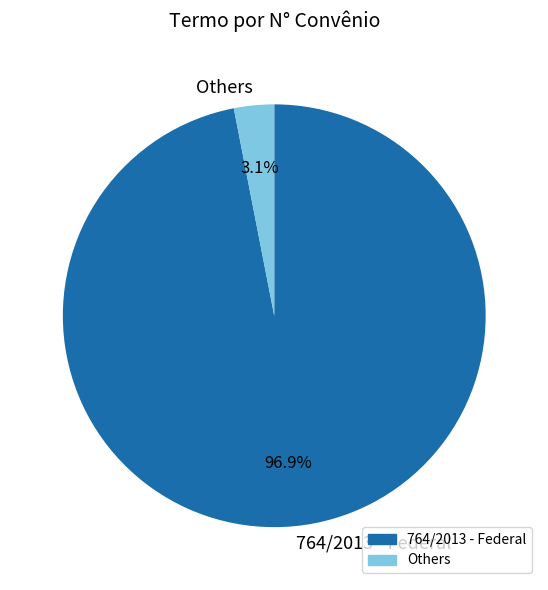

Does 764/2013 - Federal represent more than half of the total?

Yes